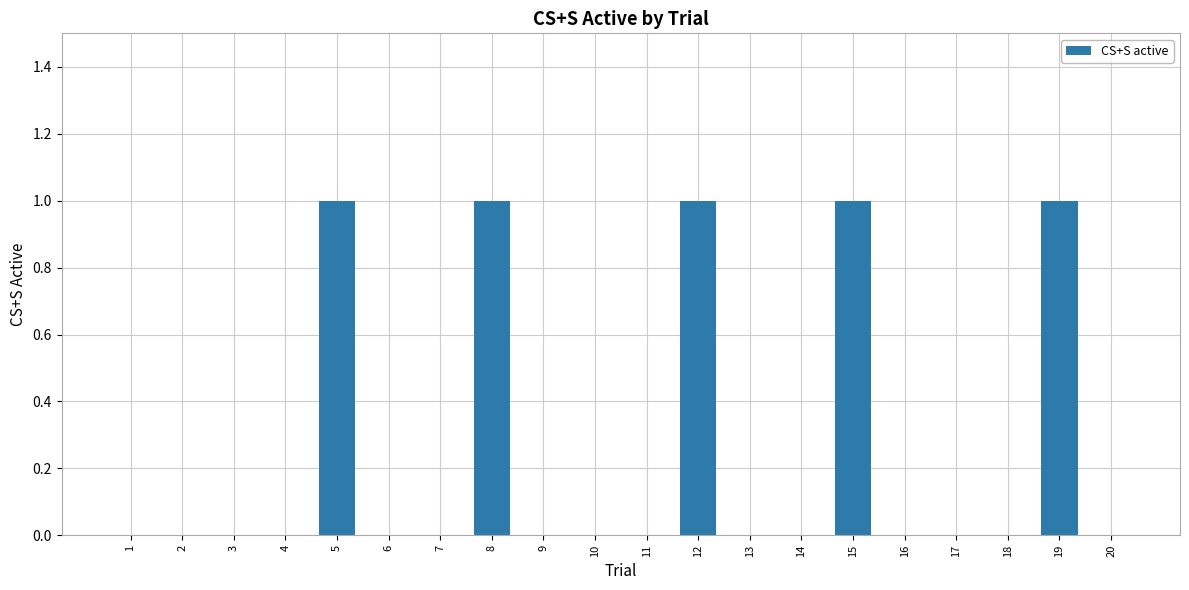

What is the sum of all values?

5